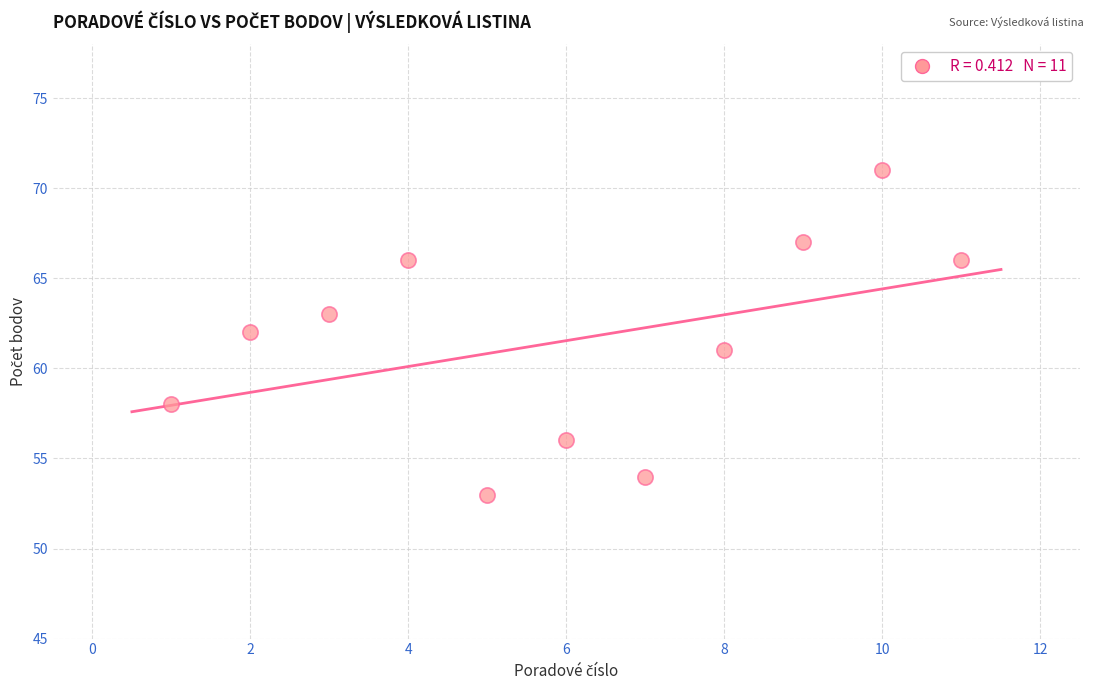

What is the average Y value?

62